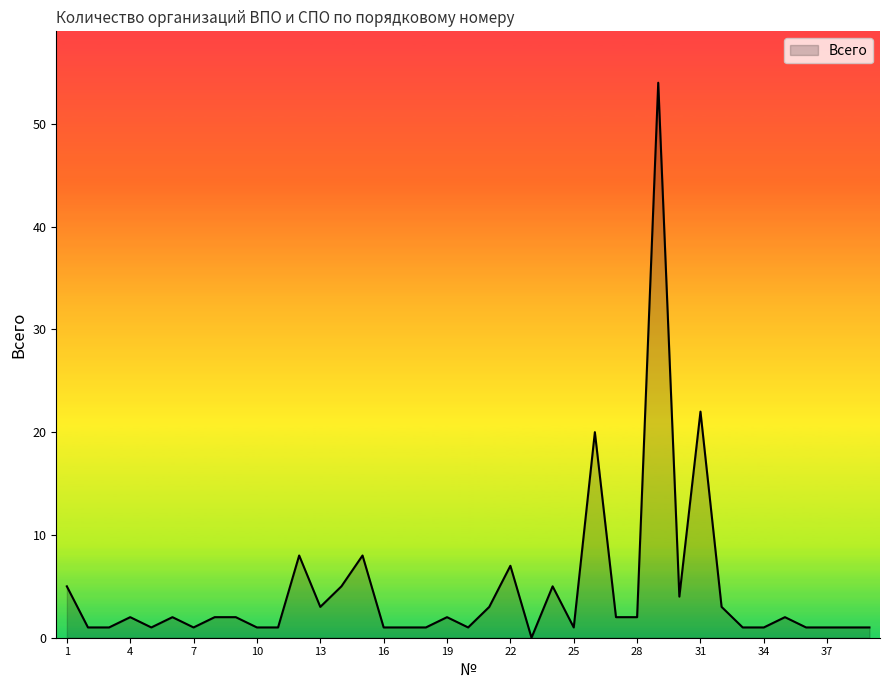

What is the maximum value shown in the chart?

54